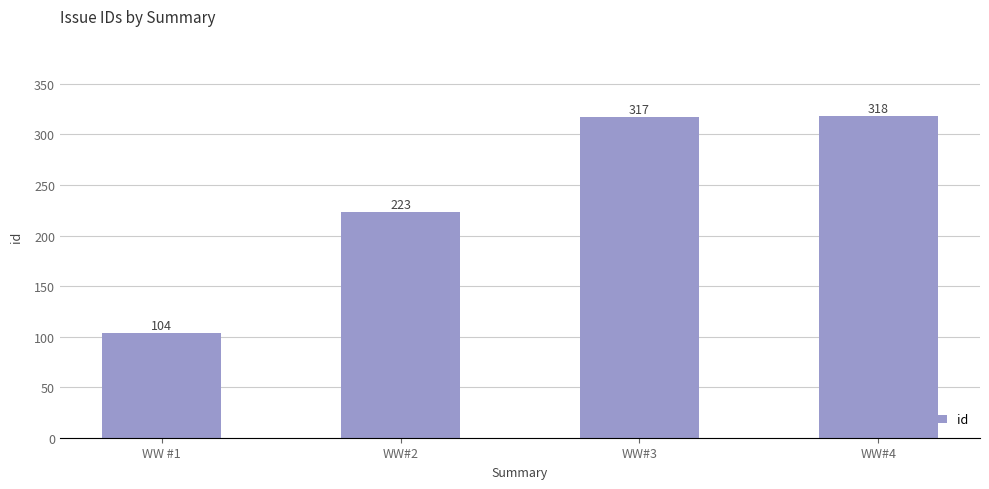

Reading right to left, transcribe all the data shown in this chart.

318	317	223	104